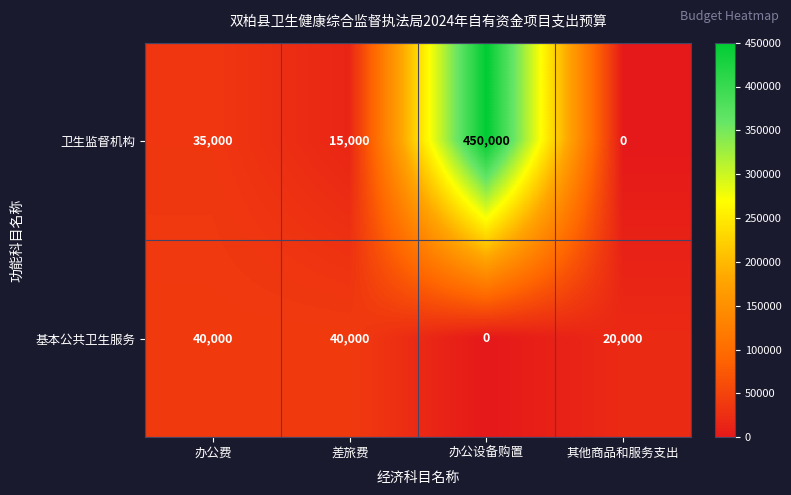

At which category is the sum across all series the highest?

办公设备购置